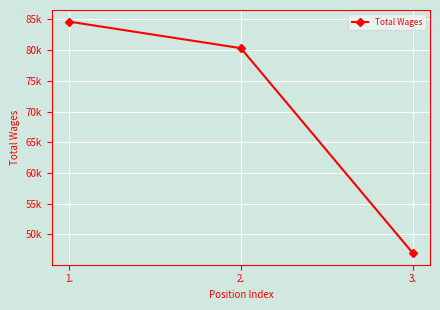

Is this an area chart (filled region under the line)?

No